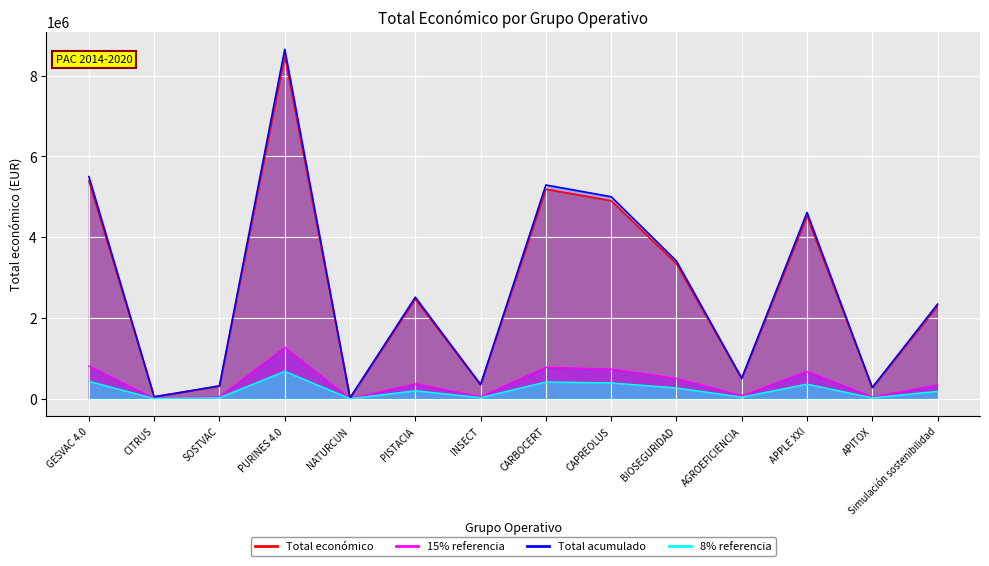

Reading left to right, what are all the values shown in this chart?

GESVAC 4.0=5390598	CITRUS=46300	SOSTVAC=311553	PURINES 4.0=8484999	NATURCUN=19478	PISTACIA=2464572	INSECT=344243	CARBOCERT=5187255	CAPREOLUS=4902645	BIOSEGURIDAD=3342252	AGROEFICIENCIA=498488	APPLE XXI=4520649	APITOX=271552	Simulación sostenibilidad=2296067